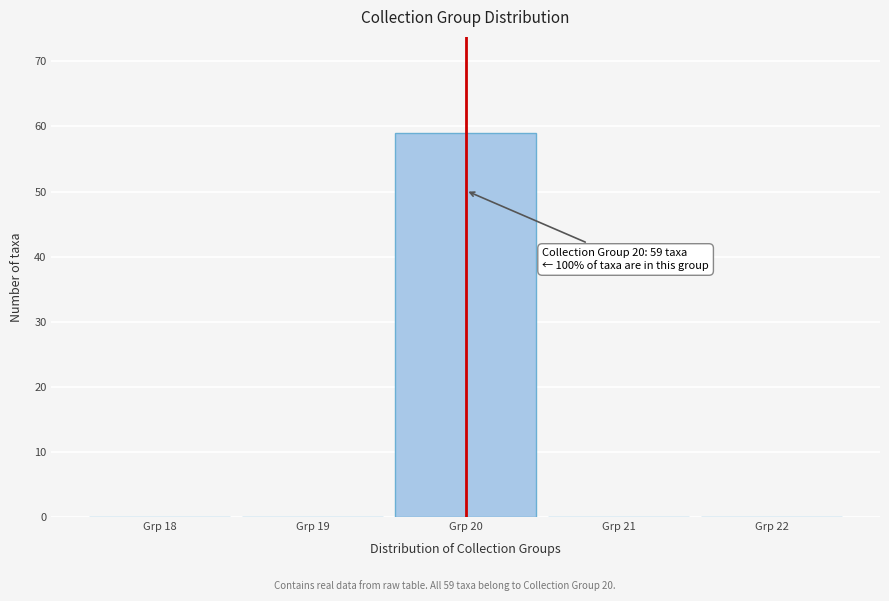

Which range on the x-axis has the tallest bar?

19.5 to 20.5